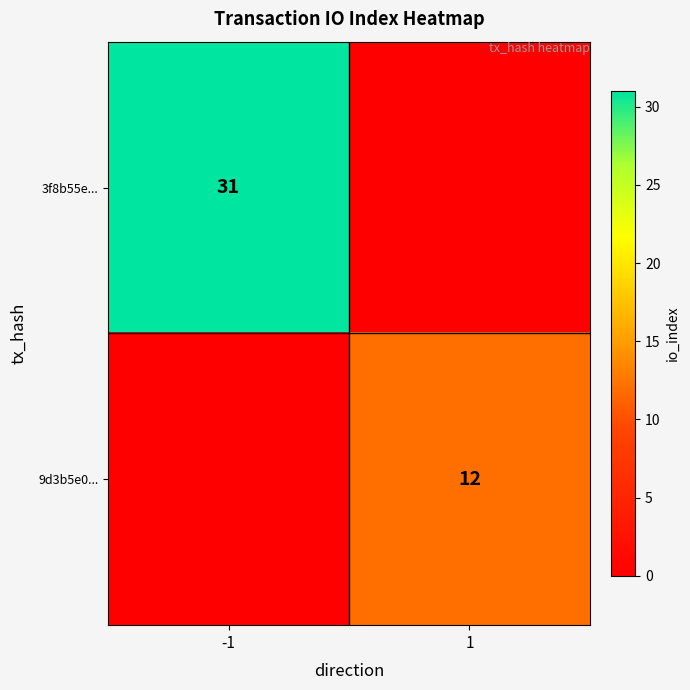

The 3f8b55e... series shows 31 at -1. True or false?

True